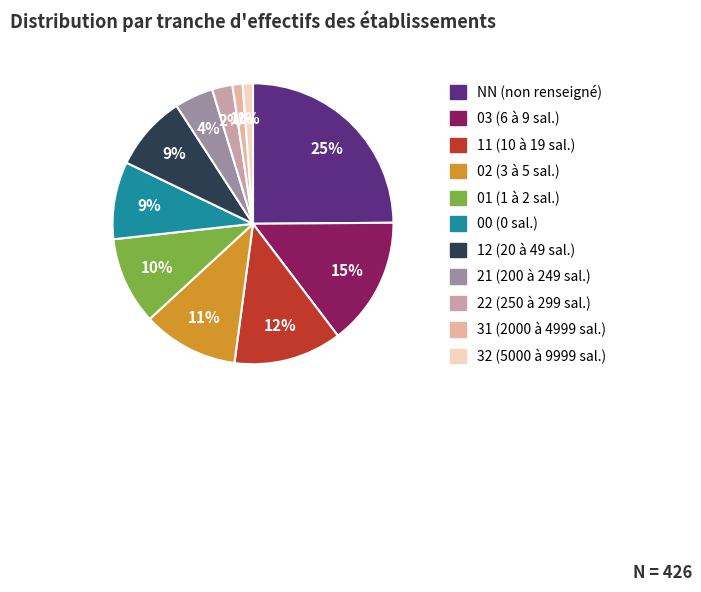

Does NN account for over 50% of the chart?

No